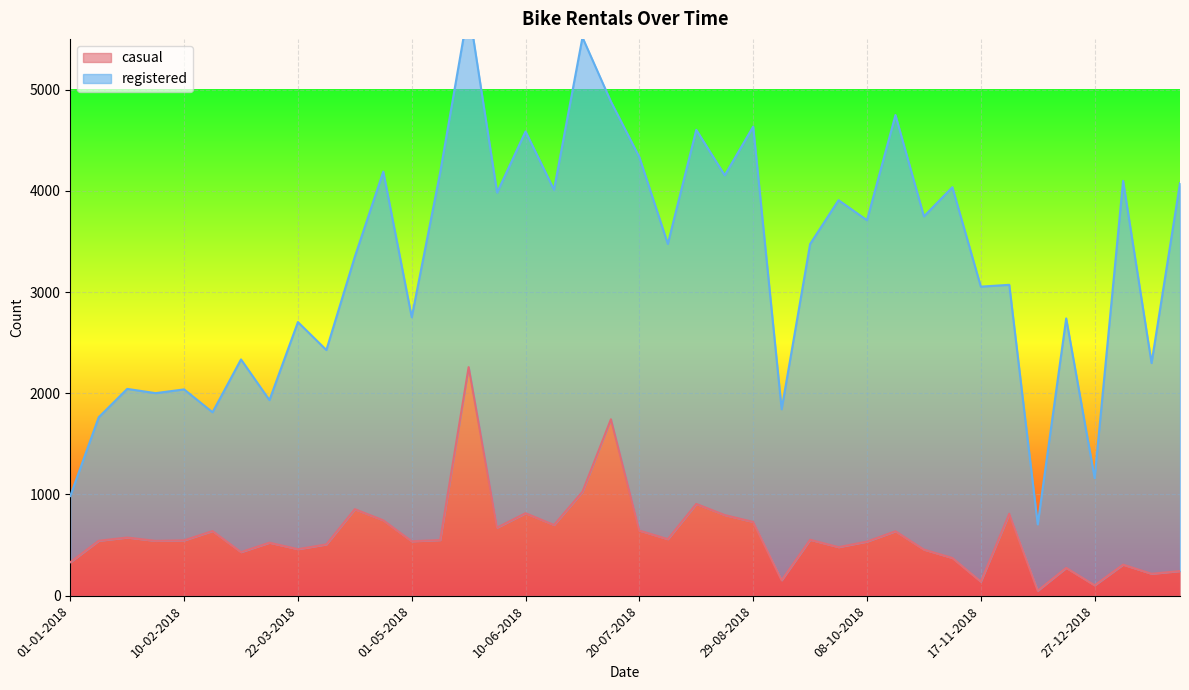

Reading left to right, what are all the values shown in this chart?

331	543	575	542	547	639	431	524	460	507	855	745	538	550	2258	673	815	699	1027	1743	644	559	907	797	729	153	553	480	535	637	456	373	139	810	50	275	103	307	217	244